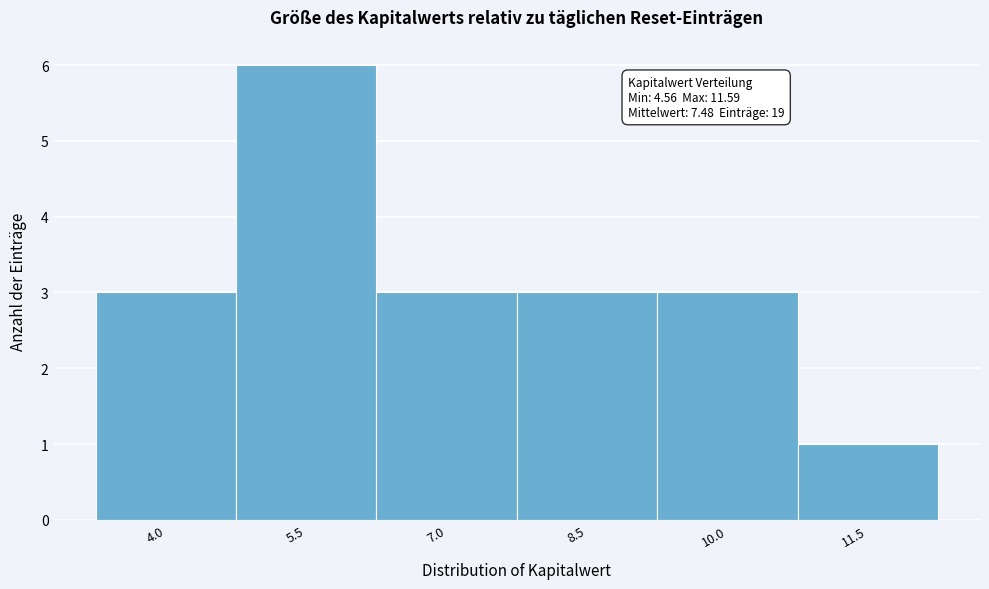

Reading left to right, what are all the values shown in this chart?

3	6	3	3	3	1